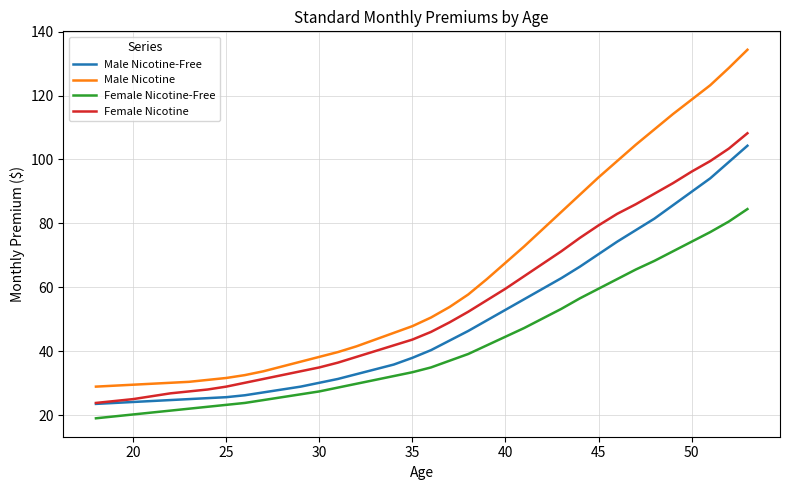

Rank the series by their average value, from lowest to highest.

Female Nicotine-Free, Male Nicotine-Free, Female Nicotine, Male Nicotine